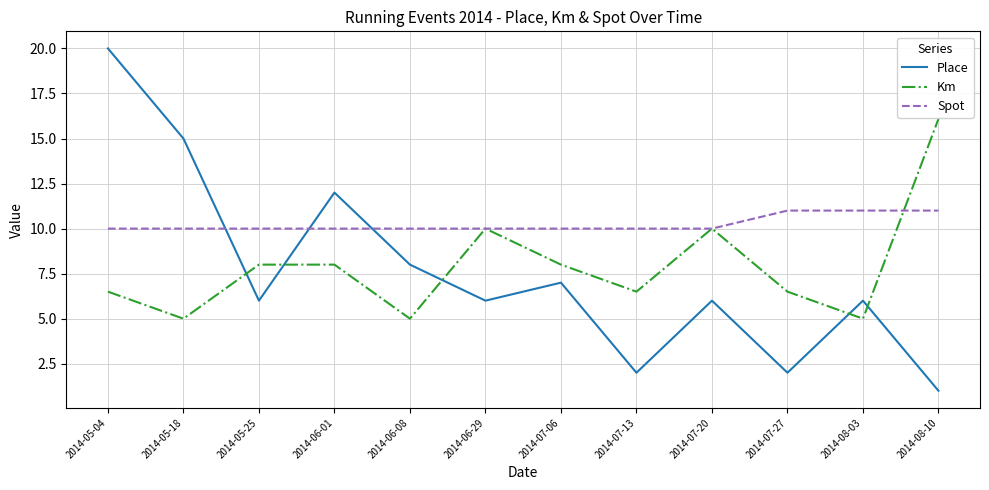

List the series in order of their peak value, lowest first.

Spot, Km, Place